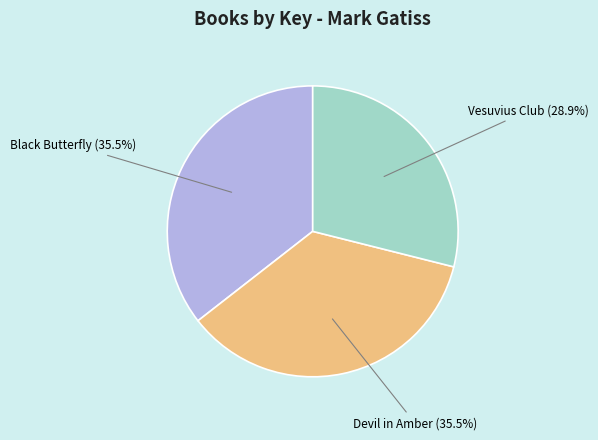

Approximately how many times larger is the value at Vesuvius Club compared to Black Butterfly?

0.8